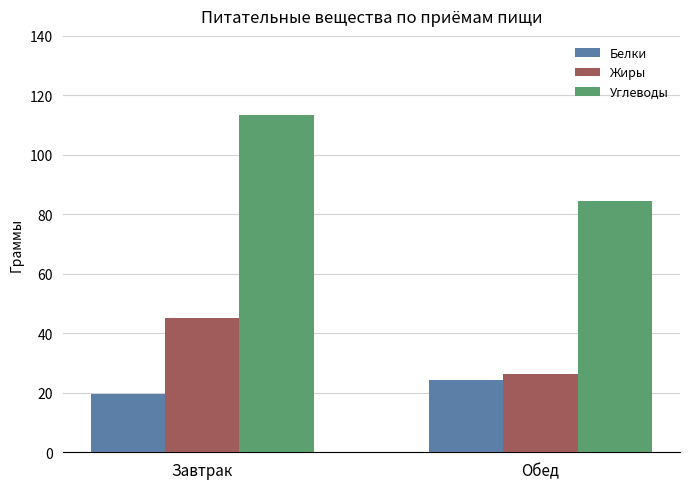

Is it true that Углеводы equals 64.2 at Завтрак?

False